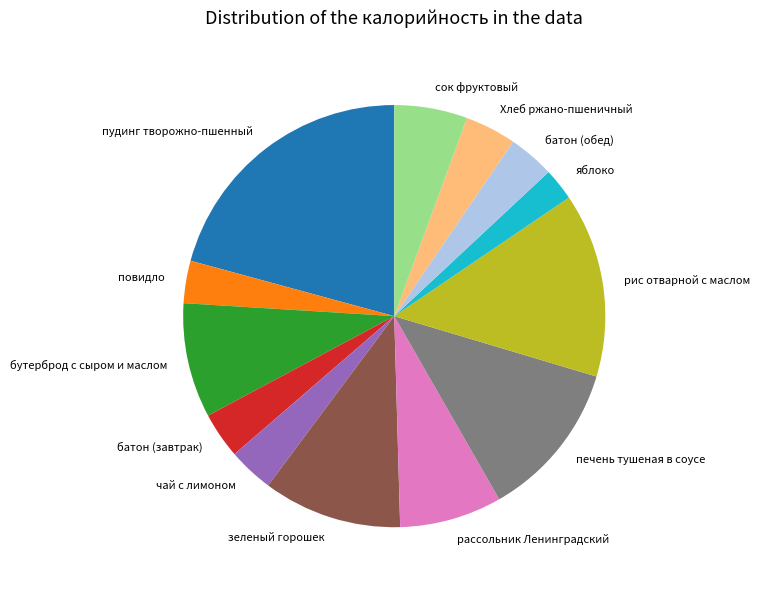

Does рис отварной с маслом account for over 50% of the chart?

No